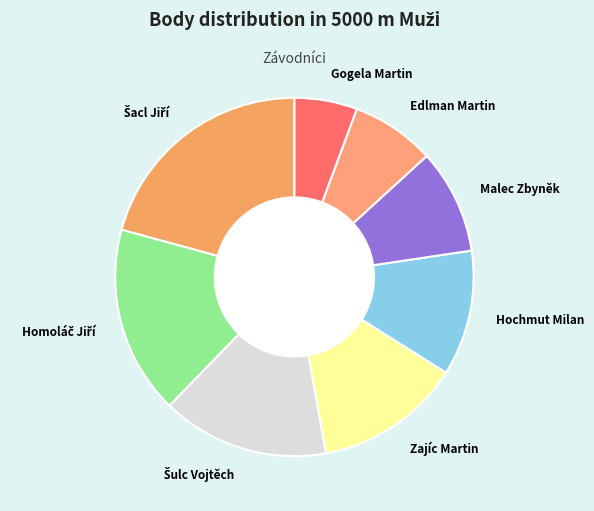

Does any single category account for the majority?

No